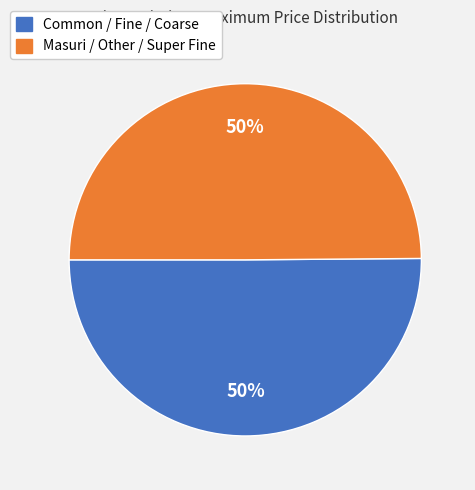

To the nearest percent, what is the average slice percentage?

50%